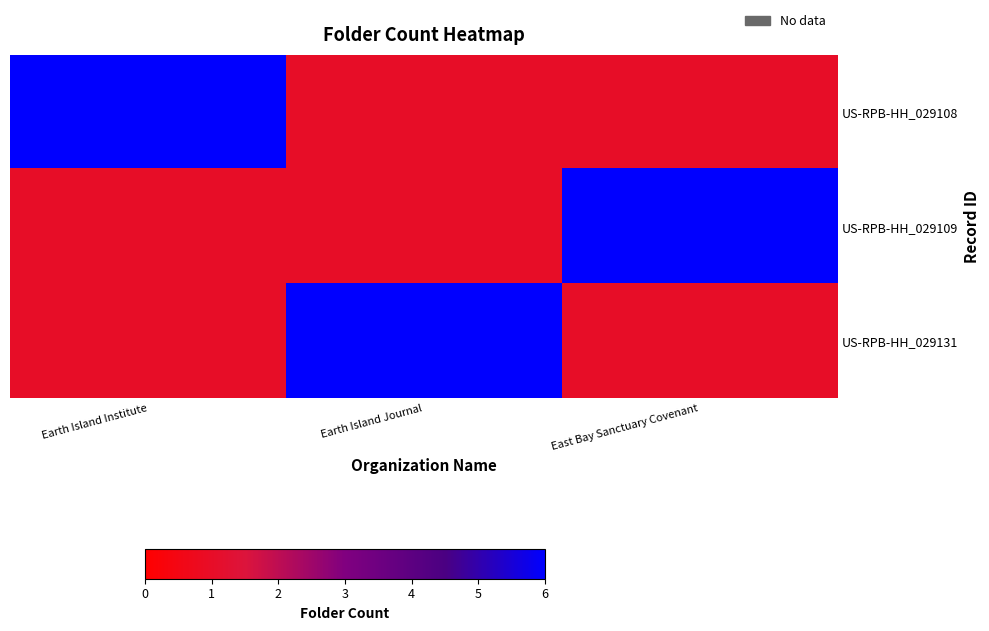

What is the difference between the highest and lowest values at Earth Island Journal?

5